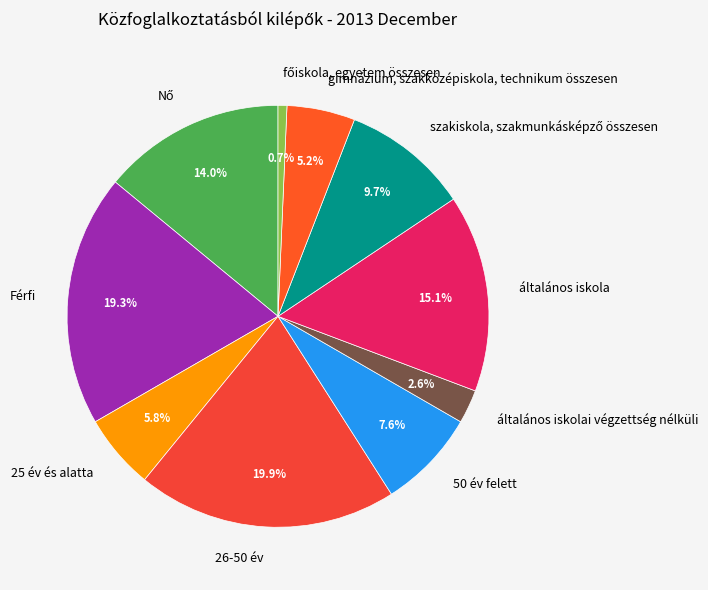

Between 26-50 év and gimnázium, szakközépiskola, technikum összesen, which is larger?

26-50 év